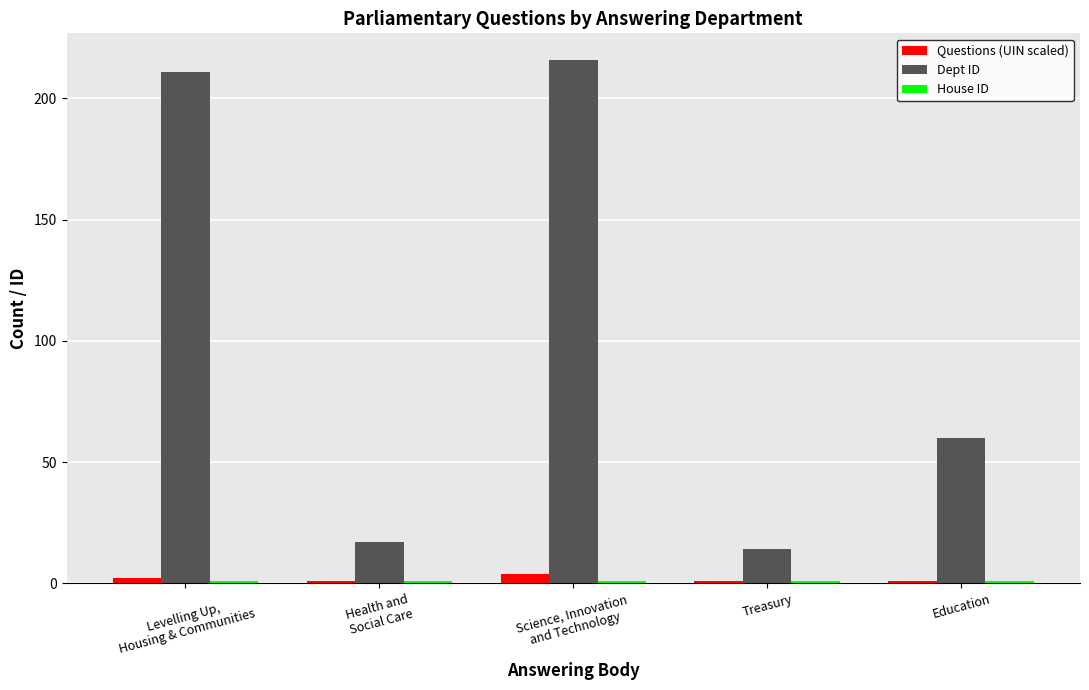

Which series has the widest spread of values?

Dept ID